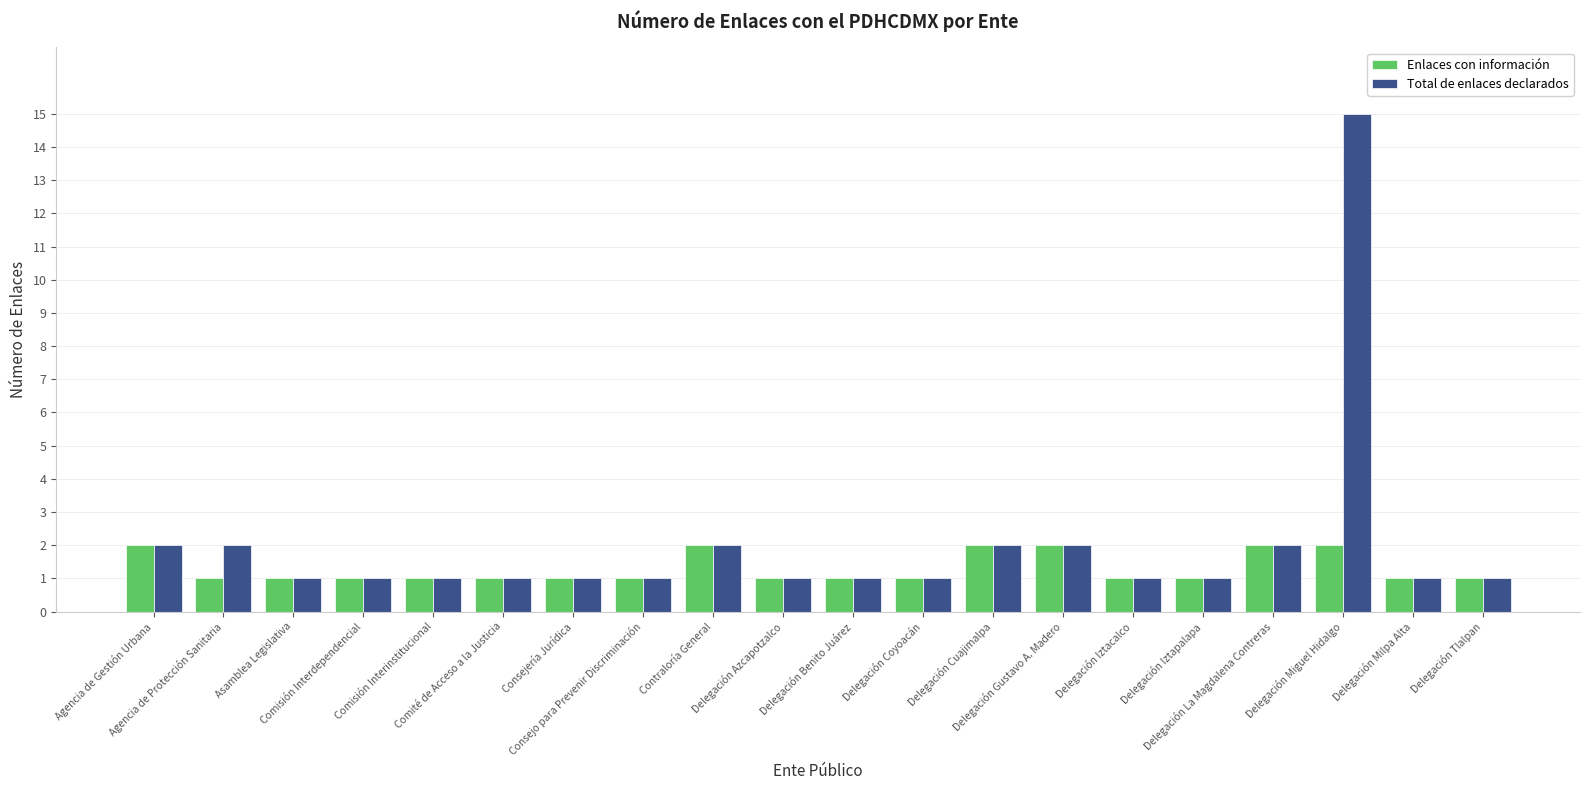

List the series in order of their peak value, highest first.

Total de enlaces declarados, Enlaces con información